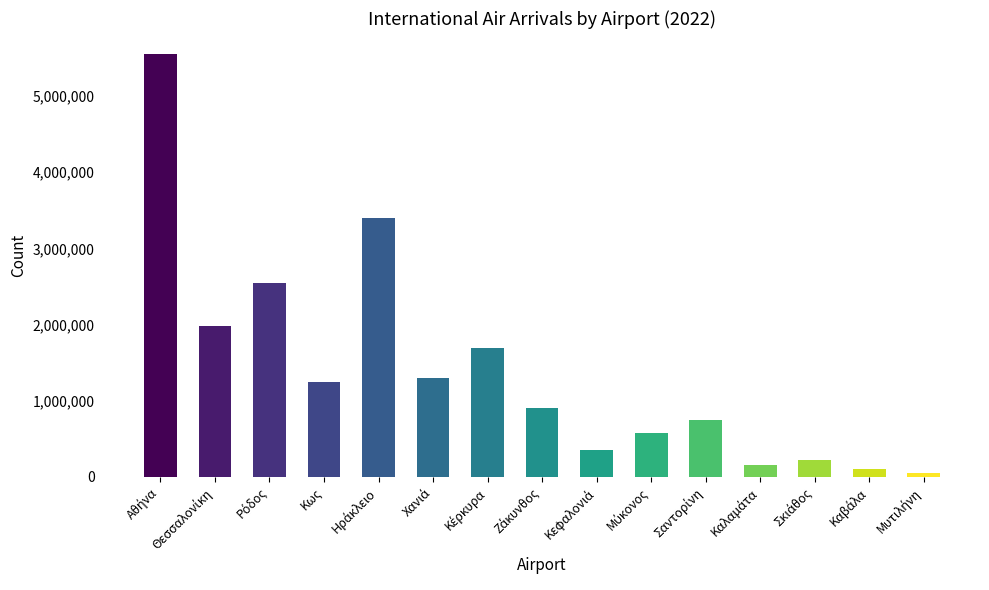

What is the difference between the maximum and minimum values?

5505490